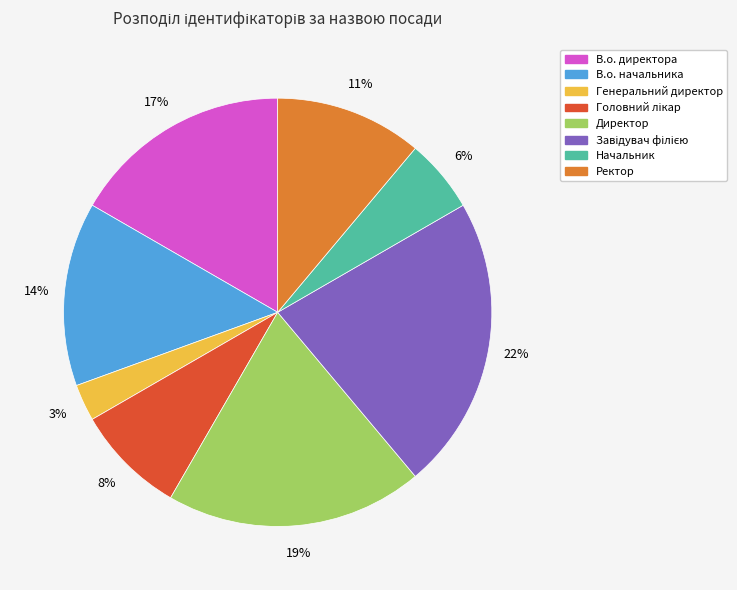

Between Директор and Генеральний директор, which is larger?

Директор